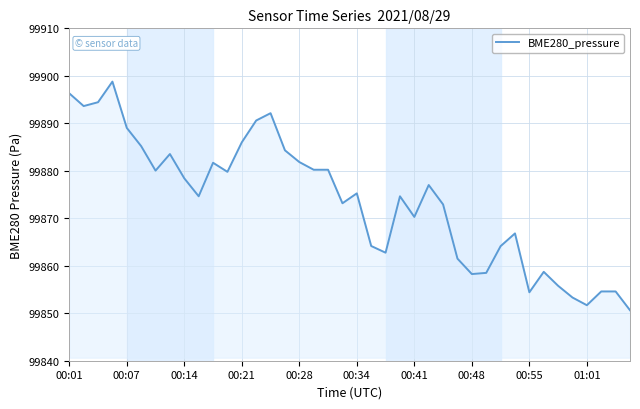

What is the minimum value shown in the chart?

99850.6